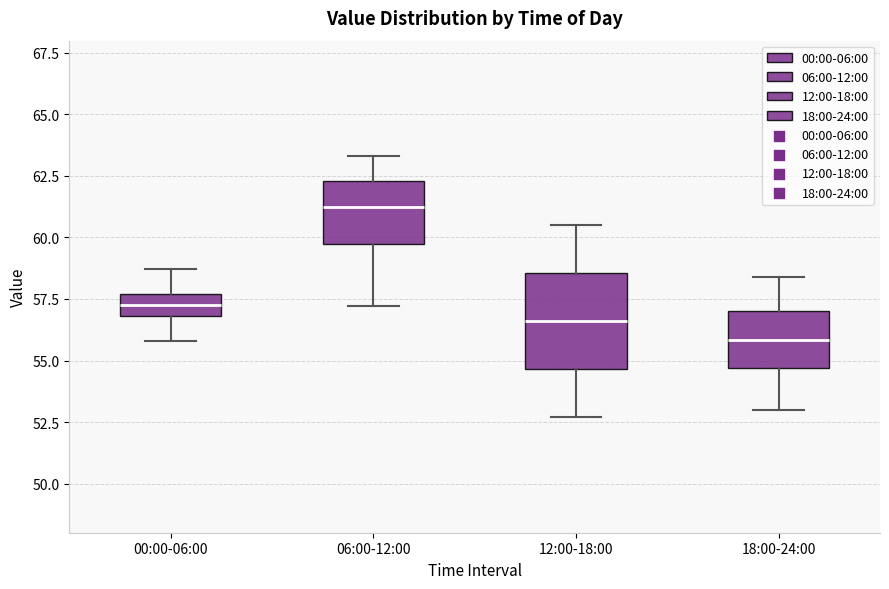

Reading left to right, read every box against the y-axis: the position of its median line, the range the box covers, and the ends of its whiskers. The values are not printed on the chart, so give them approximately, as read against the axis.

00:00-06:00: median 57.5 (inside the box), box 57.0 to 57.5, whiskers 56.0 to 58.5
06:00-12:00: median 61.5, box 59.5 to 62.5, whiskers 57.0 to 63.5
12:00-18:00: median 56.5, box 54.5 to 58.5, whiskers 52.5 to 60.5
18:00-24:00: median 56.0, box 54.5 to 57.0, whiskers 53.0 to 58.5